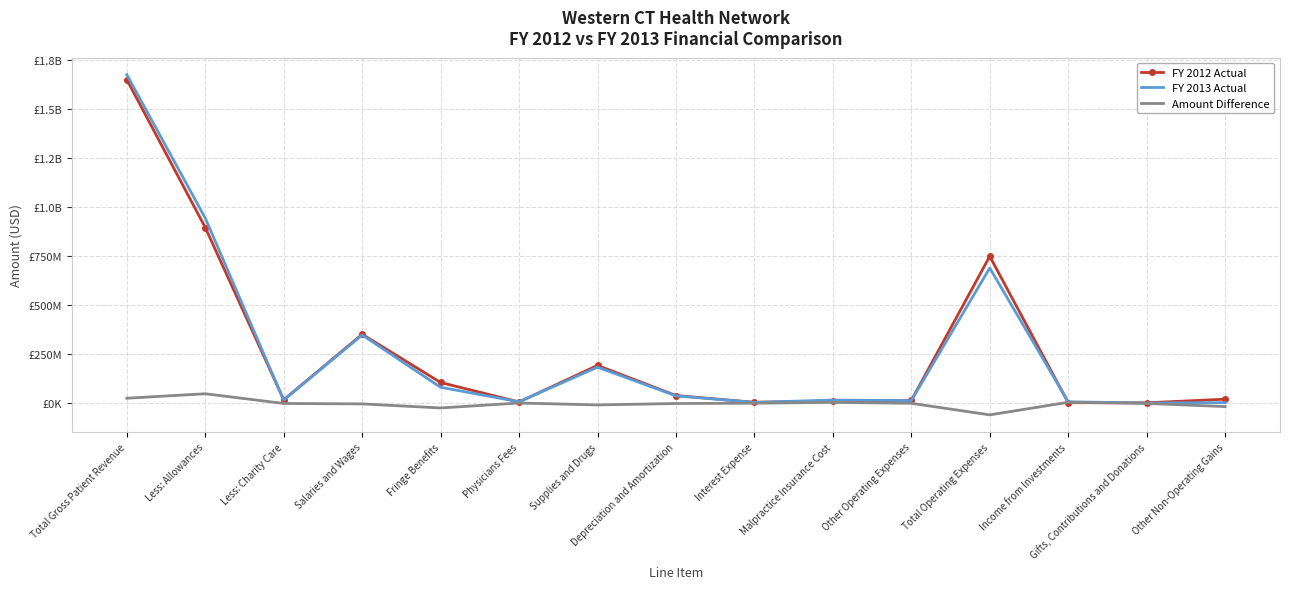

True or false: FY 2012 Actual and FY 2013 Actual intersect in this chart.

True